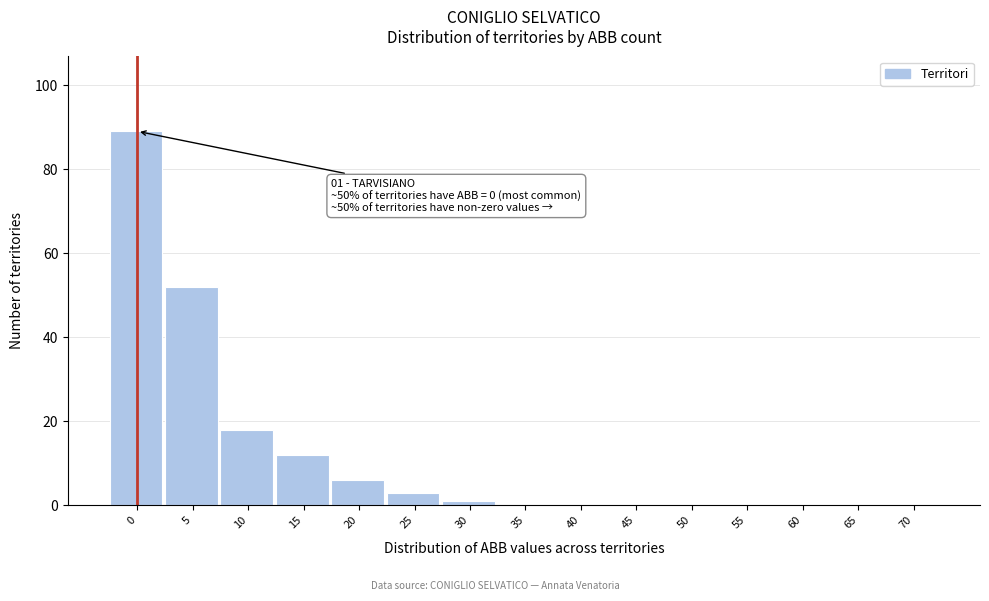

Reading left to right, transcribe all the data shown in this chart.

0=89	5=52	10=18	15=12	20=6	25=3	30=1	35=0	40=0	45=0	50=0	55=0	60=0	65=0	70=0